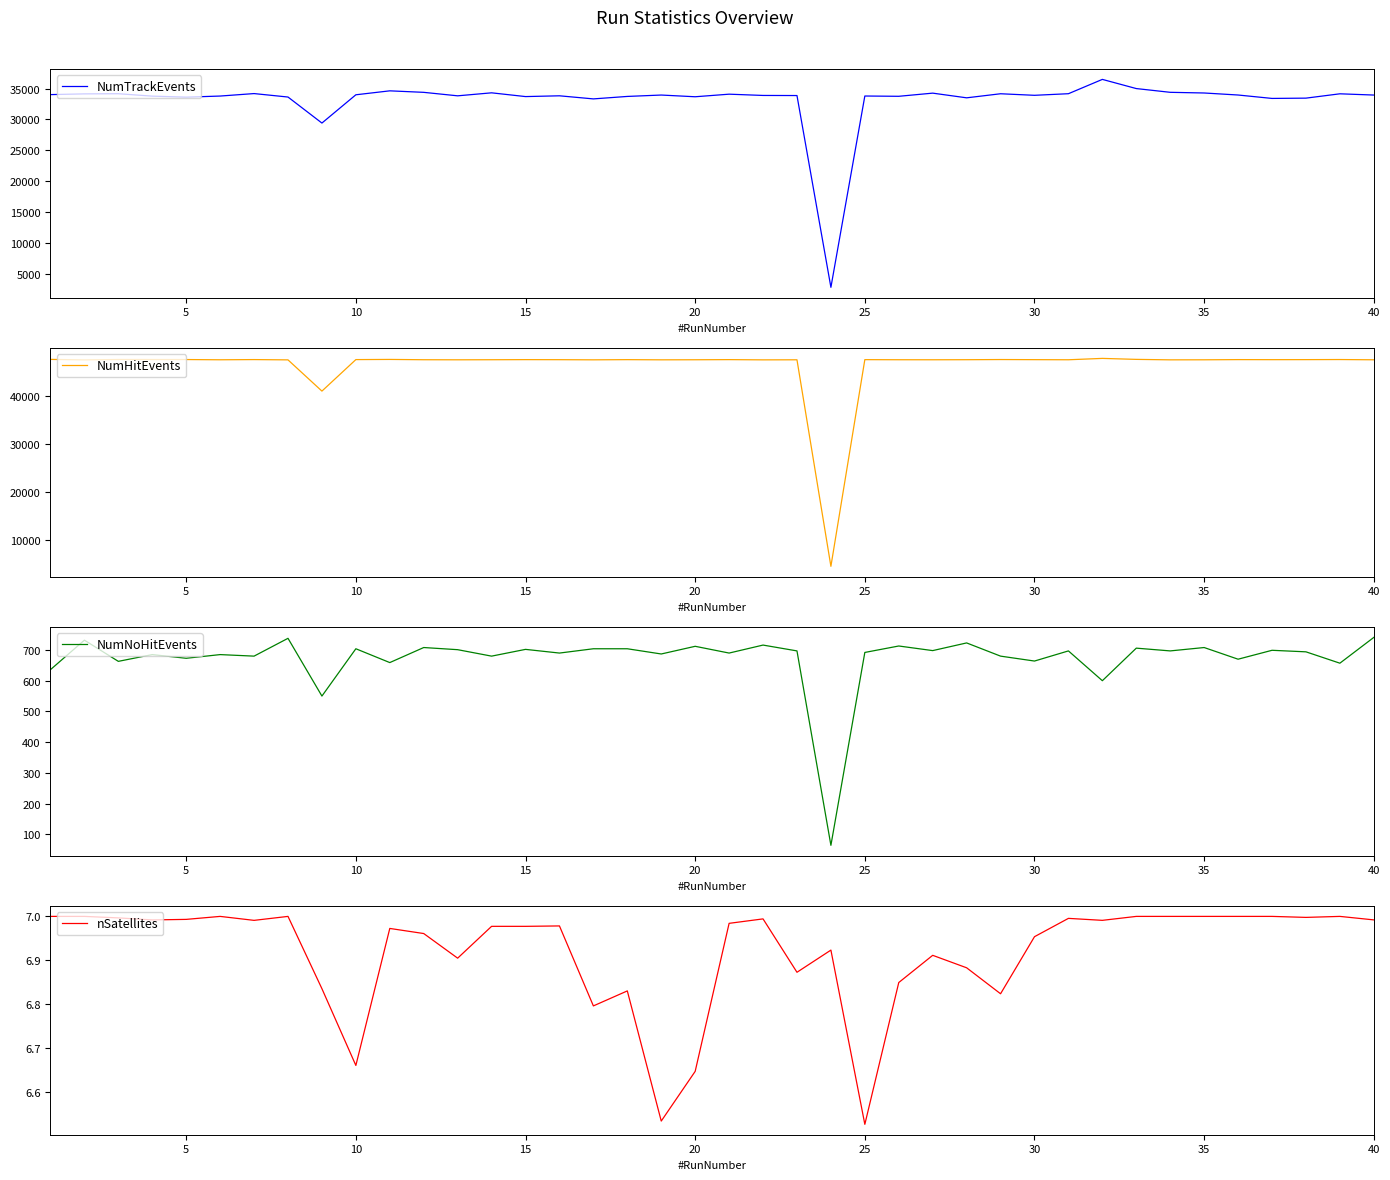

The value of NumTrackEvents at 25 is 11014. True or false?

False